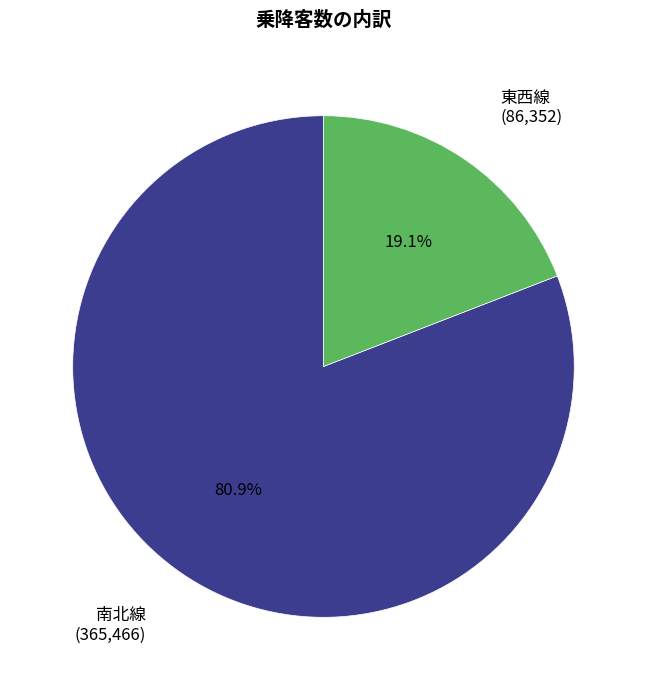

Is 南北線 the majority of the pie?

Yes